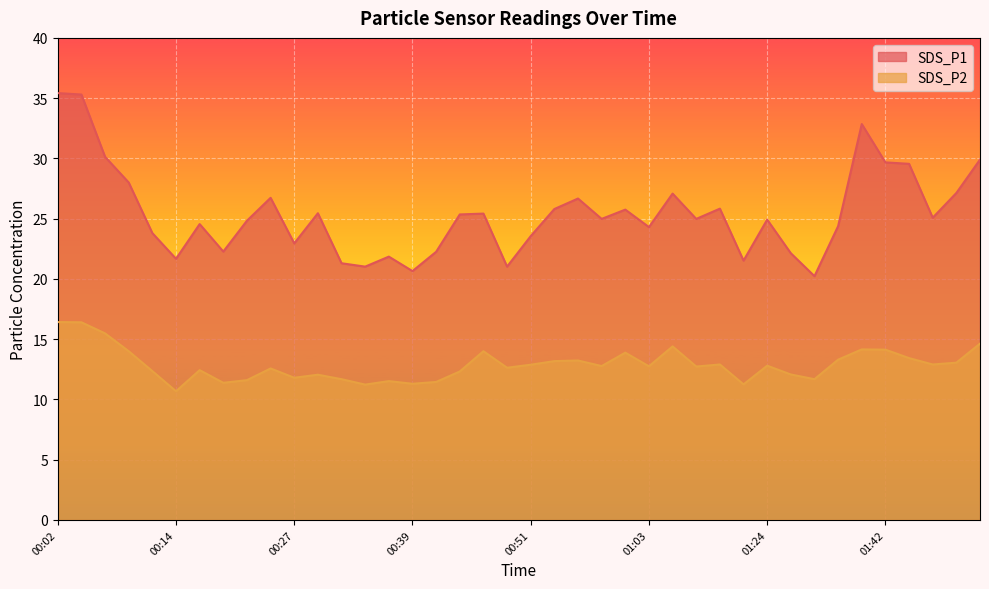

Which series has the largest total across all categories?

SDS_P1